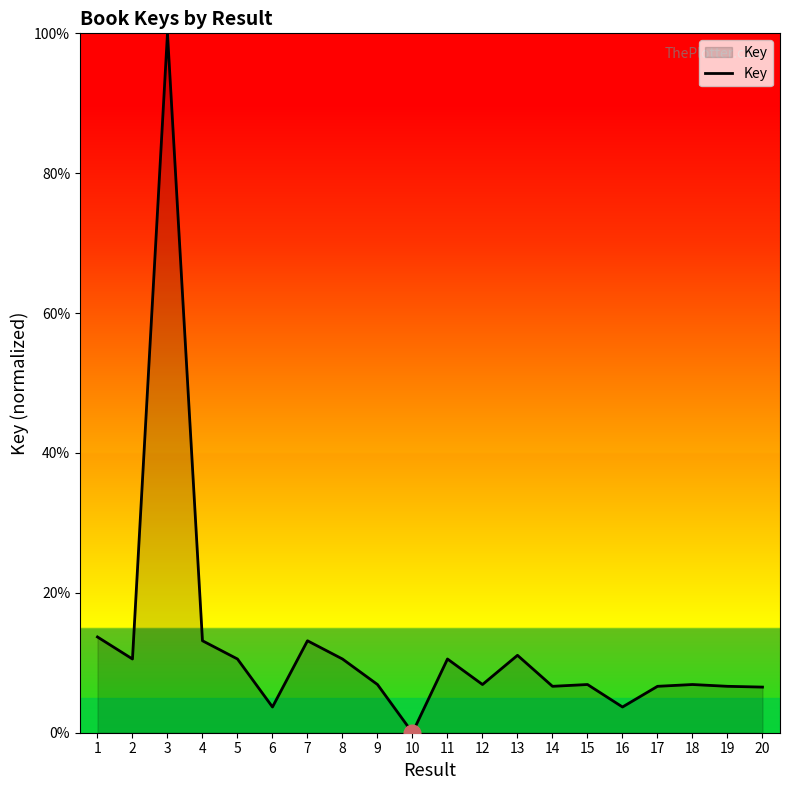

Does the chart display data point markers on the line(s)?

No